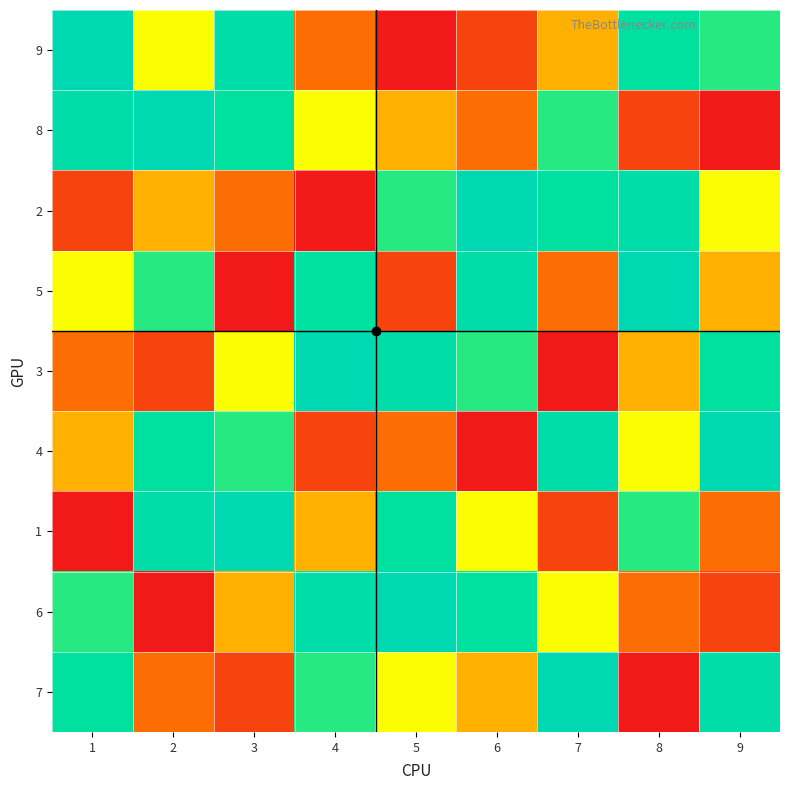

The value of 6 at 6 is 2. True or false?

False